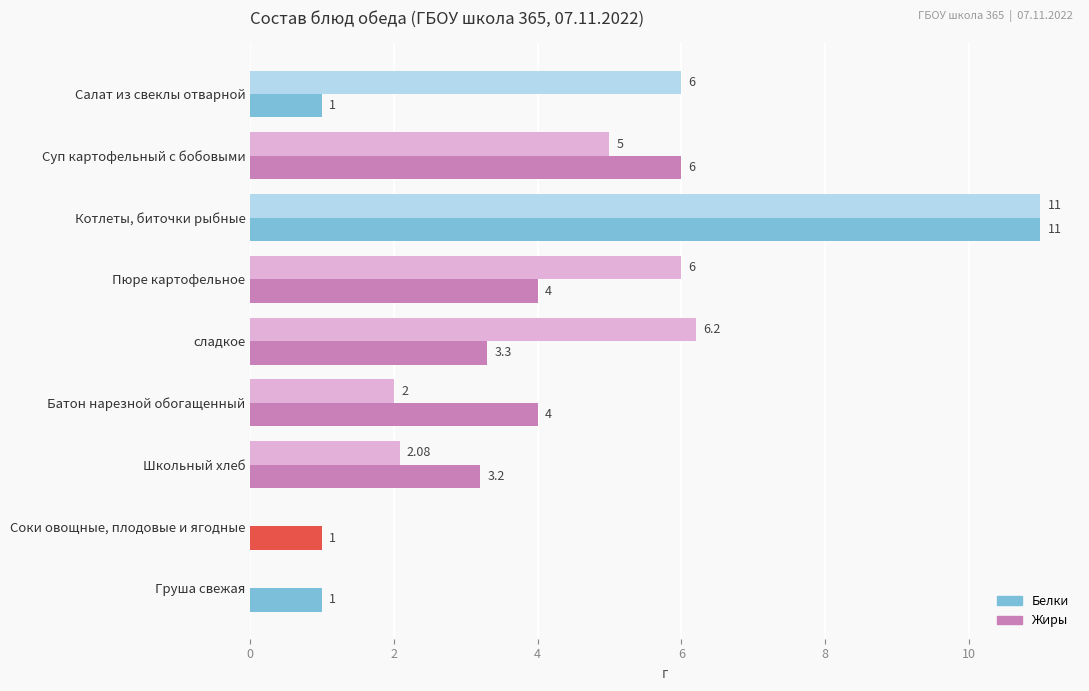

Where is Жиры nearest to the value 5?

Суп картофельный с бобовыми